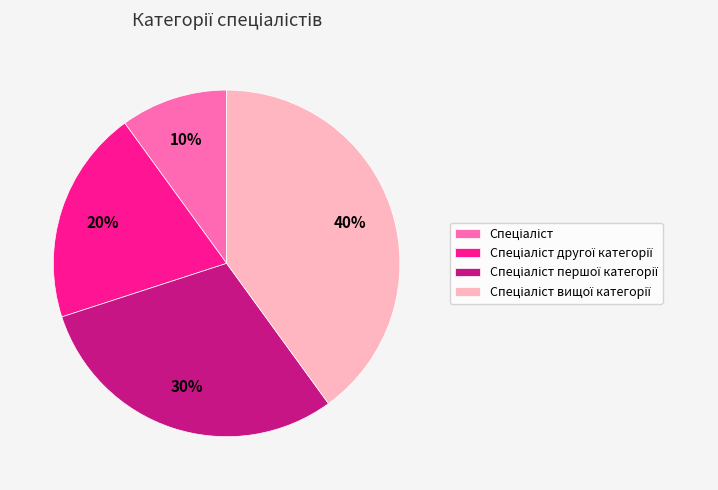

To the nearest percent, what is the difference between the largest and smallest slice percentages?

30%